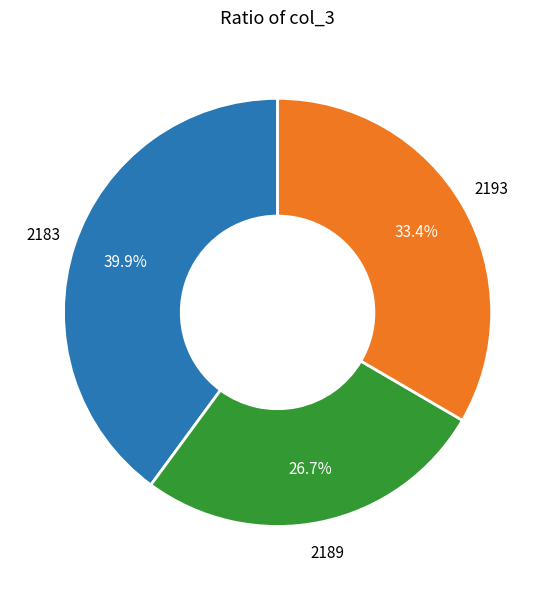

Does any single category account for the majority?

No